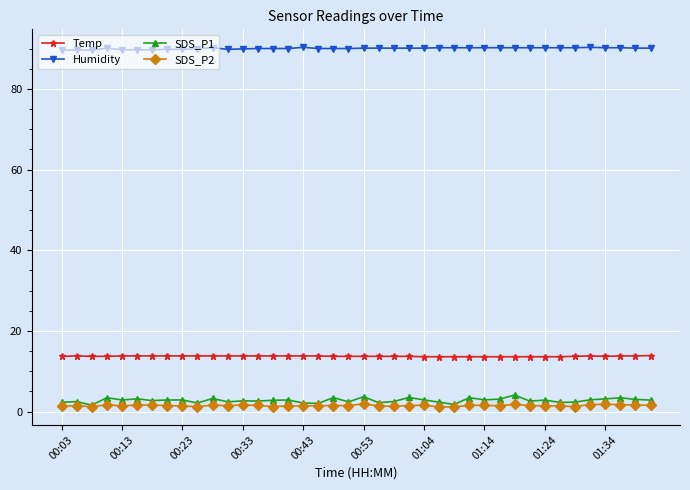

What is the highest value of the Temp series?

13.9